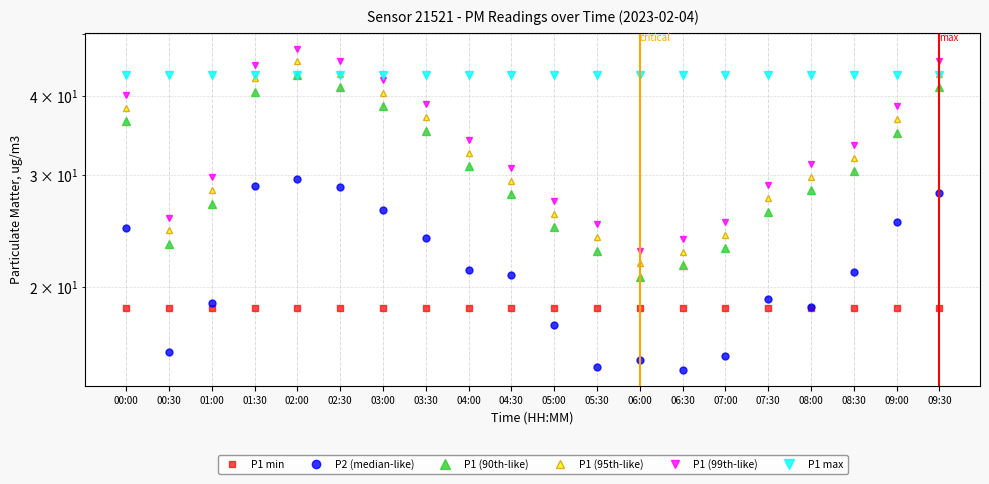

What is the difference between the maximum and minimum values in the P1 (95th-like) series?

23.5